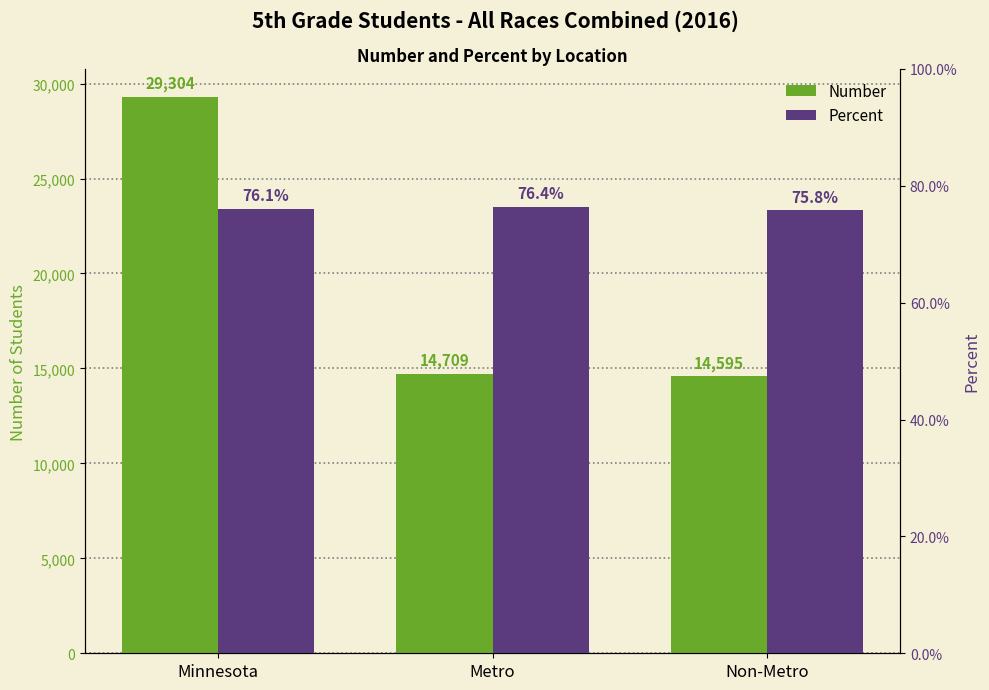

Reading left to right, list all the values displayed in this chart.

Number: Minnesota=29304.0	Metro=14709.0	Non-Metro=14595.0
Percent: Minnesota=0.8	Metro=0.8	Non-Metro=0.8